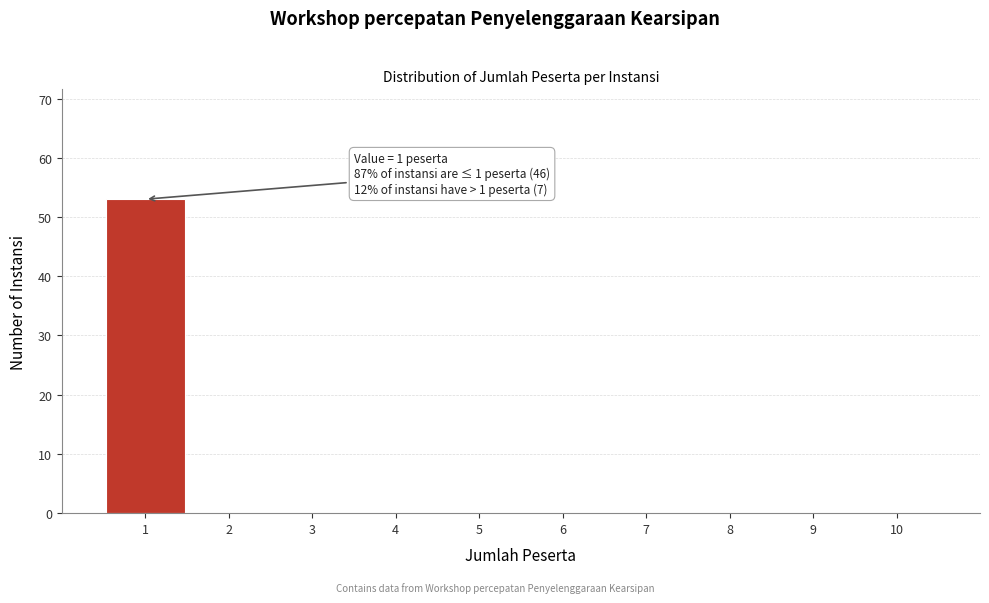

Over which range of the x-axis is the bar tallest?

0.5 to 1.5